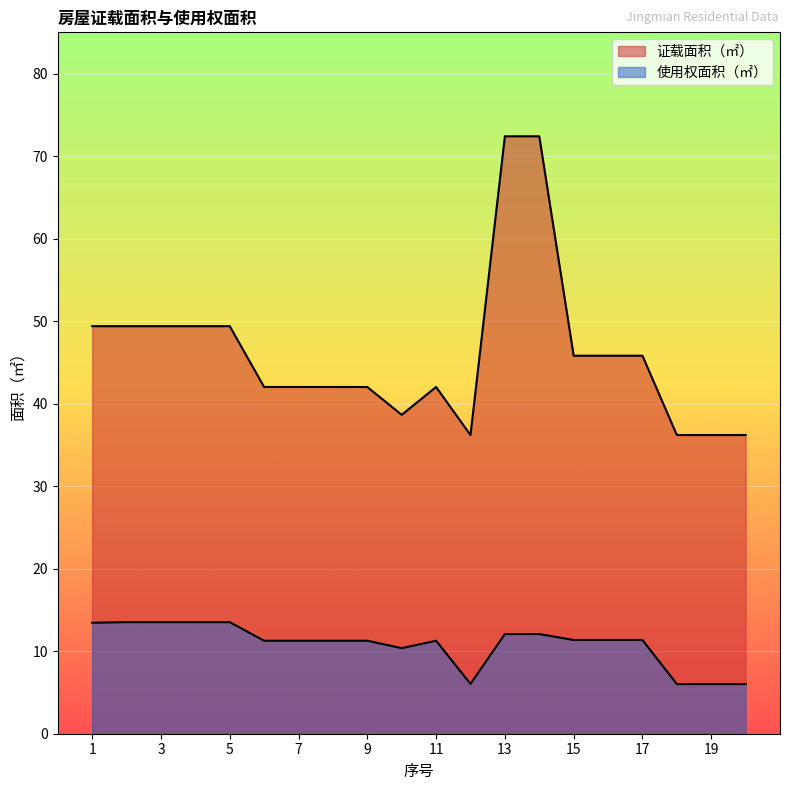

True or false: 证载面积（㎡） and 使用权面积（㎡） cross at least once.

False